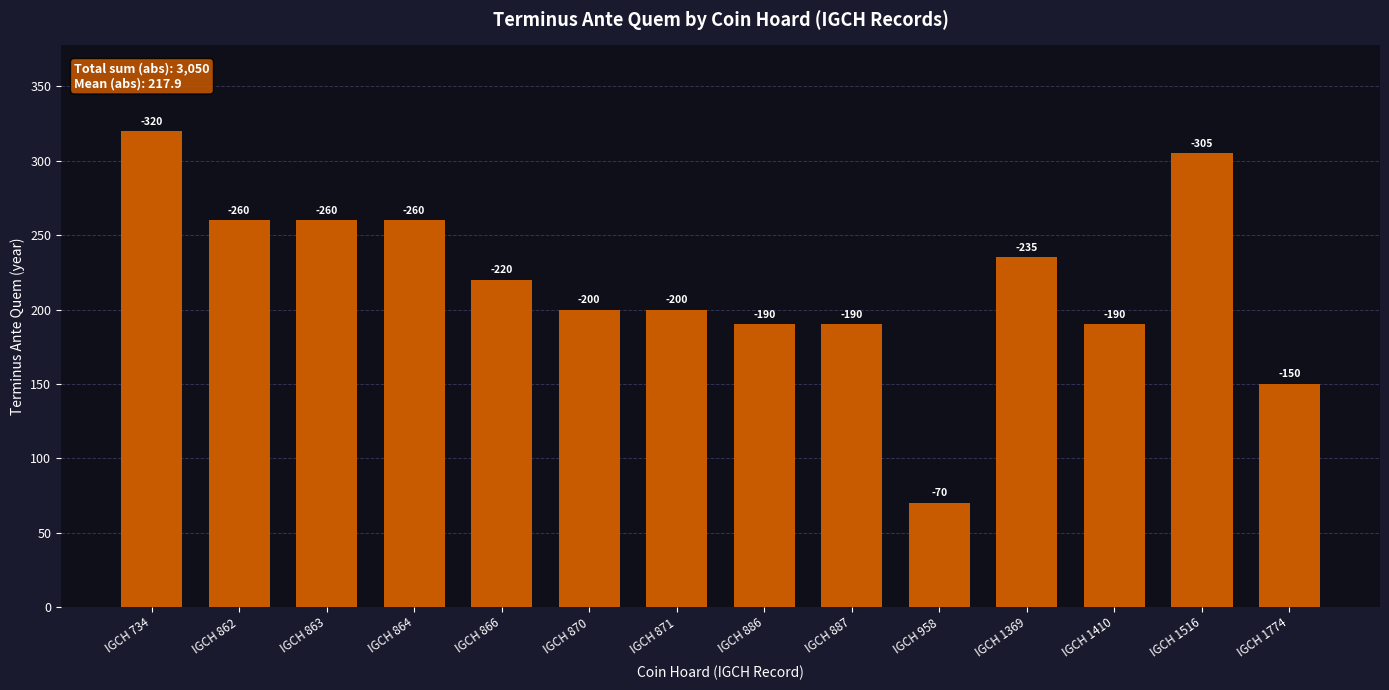

Rank the categories by value from lowest to highest.

IGCH 958, IGCH 1774, IGCH 886, IGCH 887, IGCH 1410, IGCH 870, IGCH 871, IGCH 866, IGCH 1369, IGCH 862, IGCH 863, IGCH 864, IGCH 1516, IGCH 734